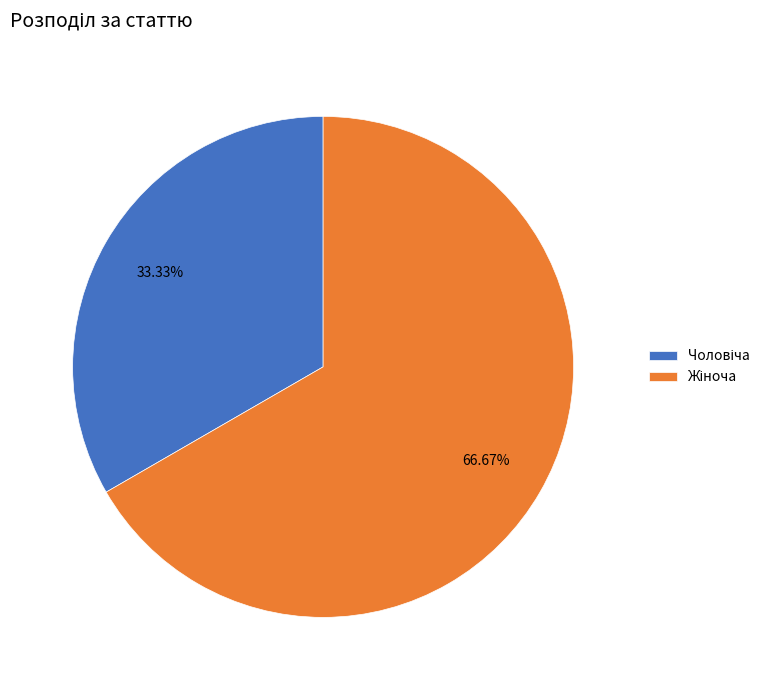

Does any single category account for the majority?

Yes